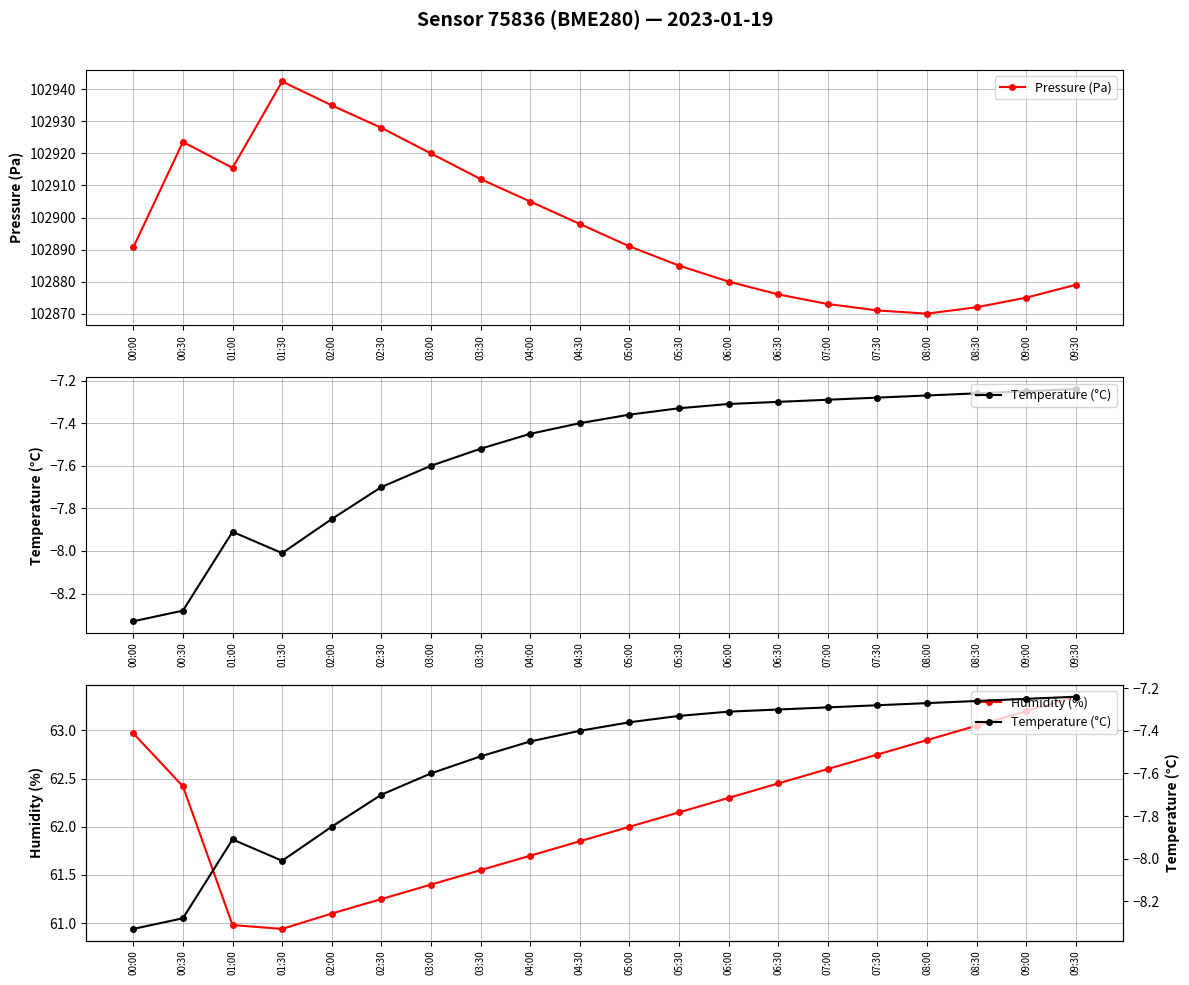

The Pressure (Pa) series shows 58311.5 at 02:30. True or false?

False